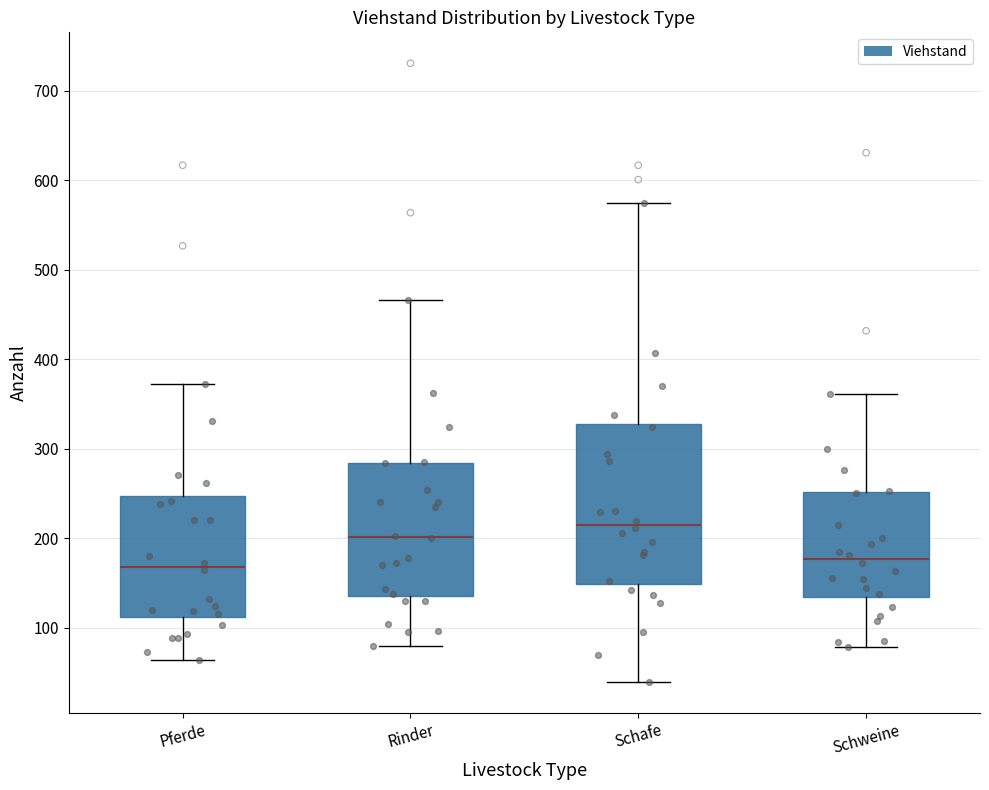

Reading left to right, read every box against the y-axis: the position of its median line, the range the box covers, and the ends of its whiskers. The values are not printed on the chart, so give them approximately, as read against the axis.

Pferde: median 170, box 110 to 250, whiskers 60 to 370
Rinder: median 200, box 140 to 280, whiskers 80 to 470
Schafe: median 220, box 150 to 330, whiskers 40 to 580
Schweine: median 180, box 130 to 250, whiskers 80 to 360